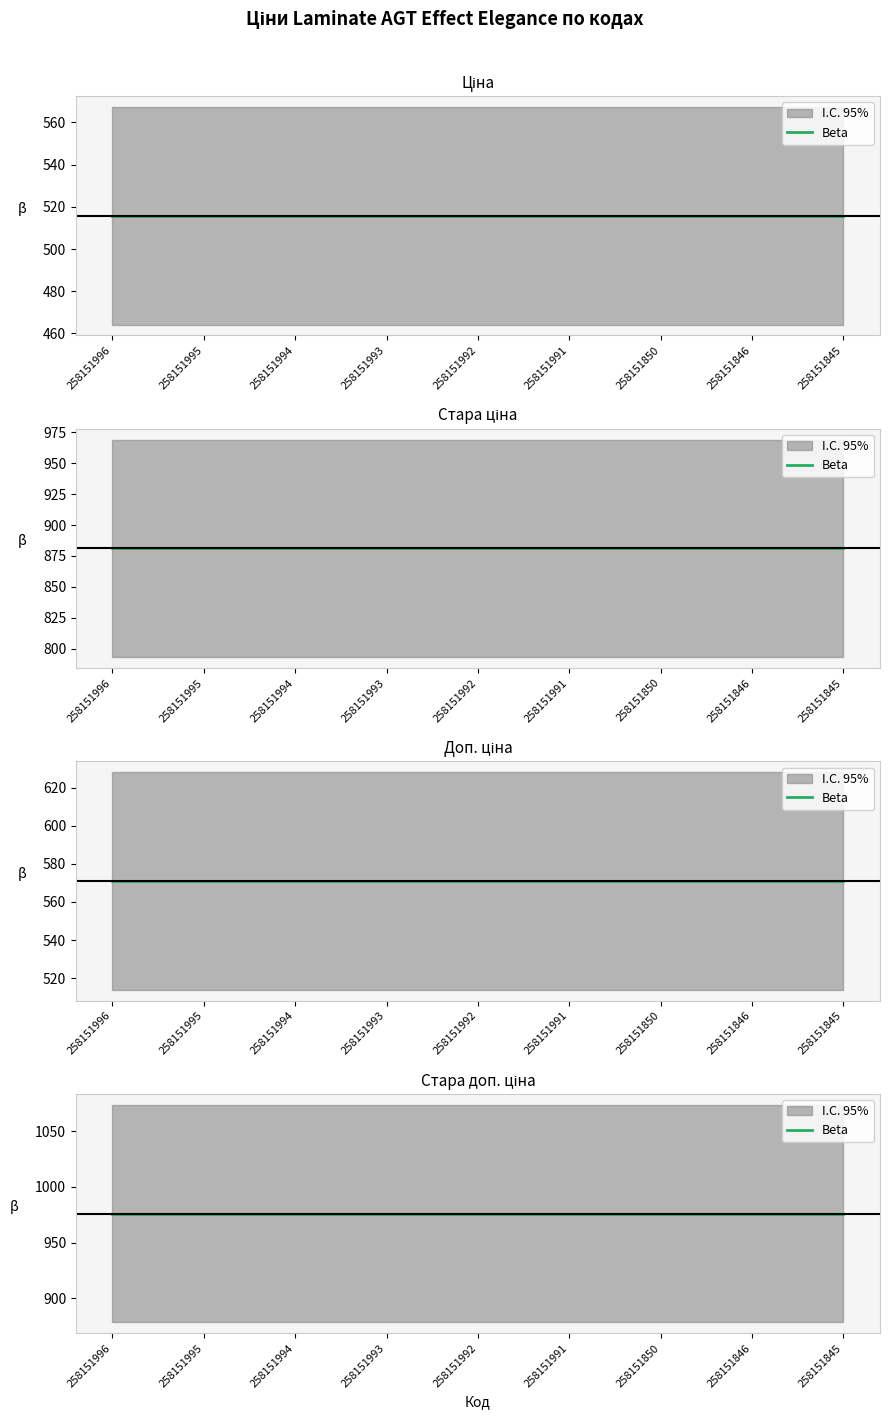

Reading left to right, what are all the values shown in this chart?

Ціна: 258151996=515.8	258151995=515.8	258151994=515.8	258151993=515.8	258151992=515.8	258151991=515.8	258151850=515.8	258151846=515.8	258151845=515.8
Стара ціна: 258151996=881.1	258151995=881.1	258151994=881.1	258151993=881.1	258151992=881.1	258151991=881.1	258151850=881.1	258151846=881.1	258151845=881.1
Доп. ціна: 258151996=571.0	258151995=571.0	258151994=571.0	258151993=571.0	258151992=571.0	258151991=571.0	258151850=571.0	258151846=571.0	258151845=571.0
Стара доп. ціна: 258151996=976.1	258151995=976.1	258151994=976.1	258151993=976.1	258151992=976.1	258151991=976.1	258151850=976.1	258151846=976.1	258151845=976.1